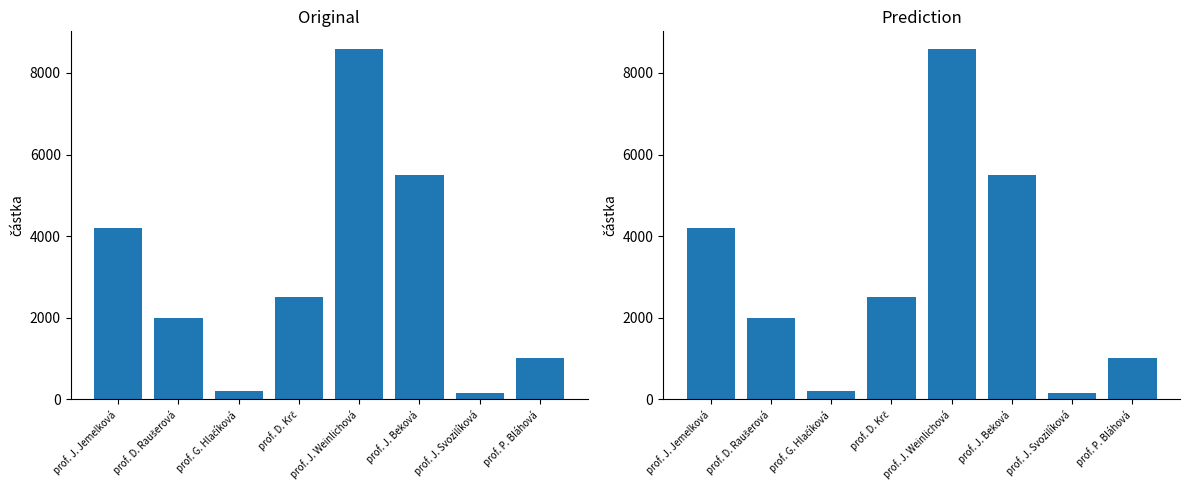

Reading left to right, transcribe all the data shown in this chart.

prof. J. Jemelková=4200	prof. D. Raušerová=2000	prof. G. Hlačíková=200	prof. D. Krč=2500	prof. J. Weinlichová=8590	prof. J. Beková=5500	prof. J. Svozilíková=150	prof. P. Bláhová=1000